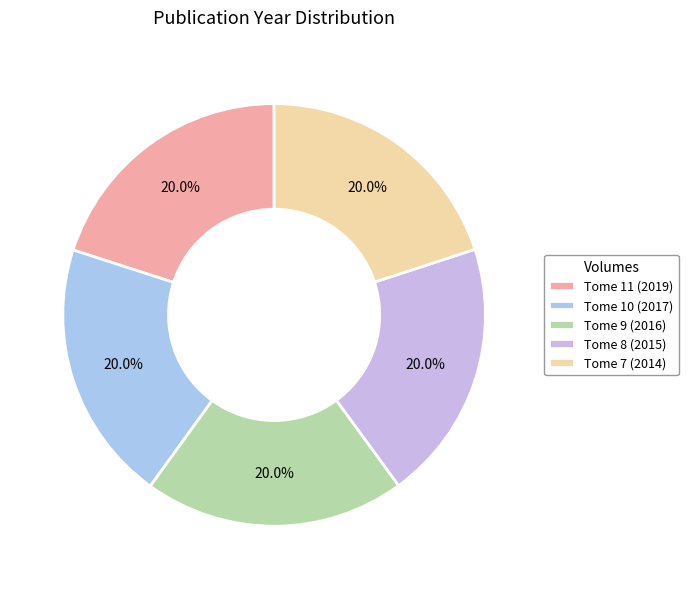

What is the largest slice in the pie chart?

Tome 11 (2019)